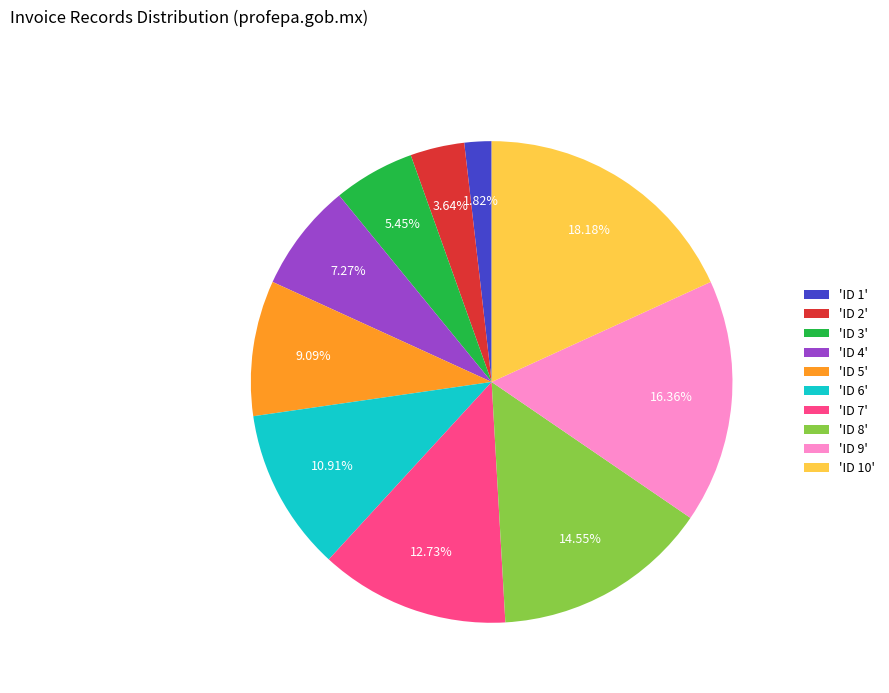

Do 'ID 9' and 'ID 10' together represent more than half of the pie?

No